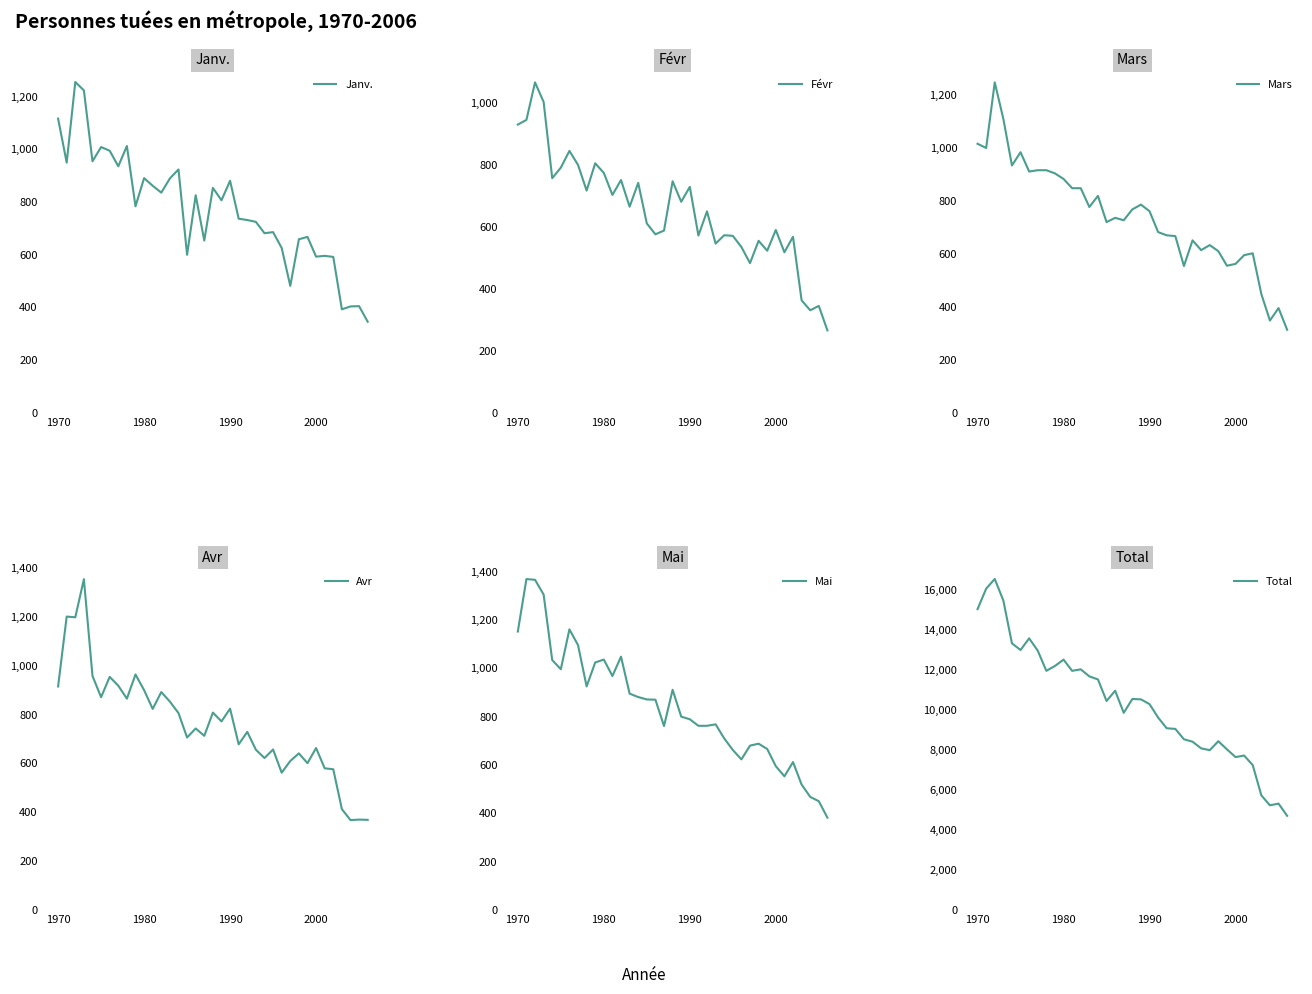

What is the lowest value of the Janv. series?

346